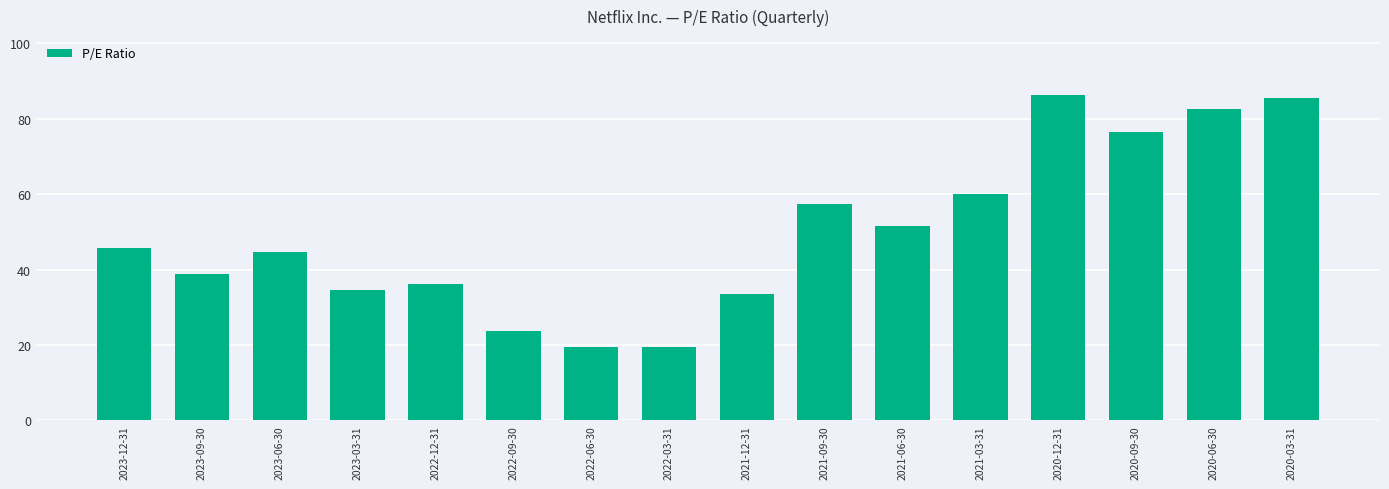

Read the value at 2021-09-30.

57.3